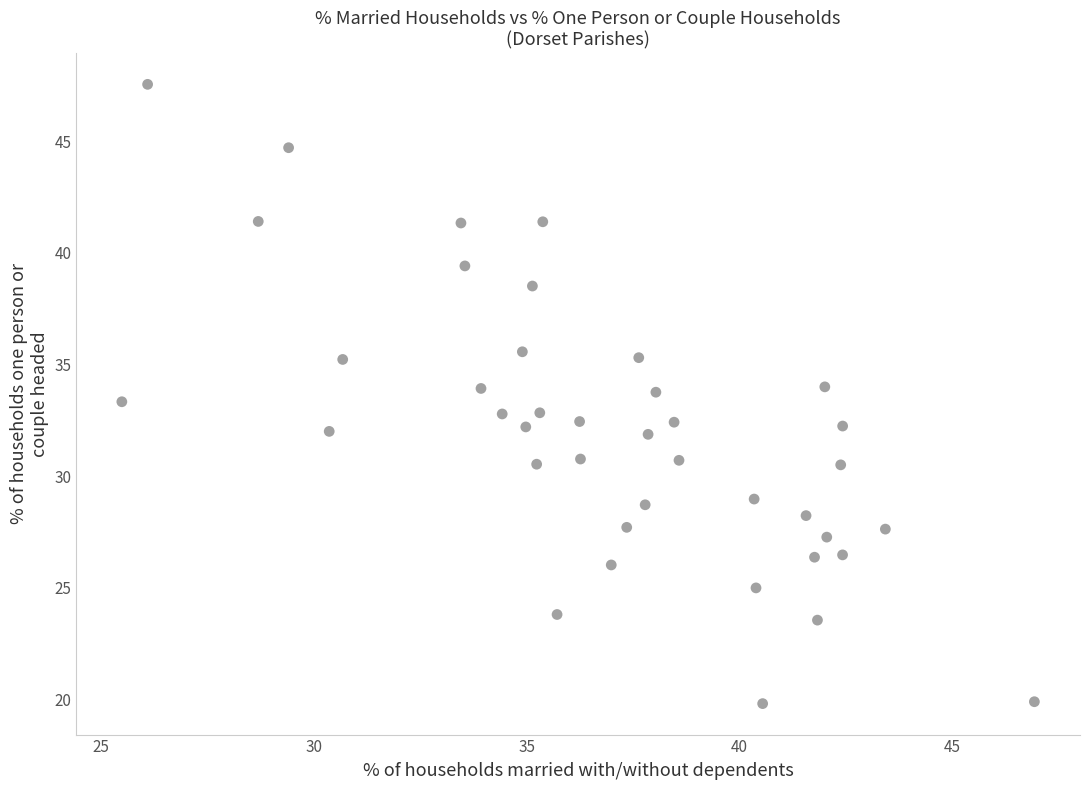

What is the range of X values (max minus min)?

21.4